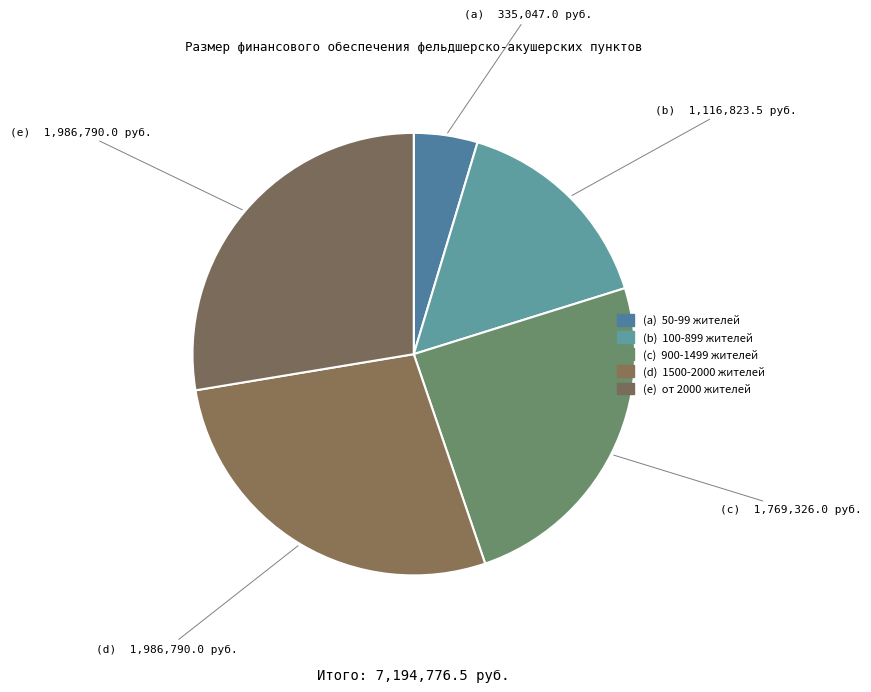

How many slices are in this pie chart?

5